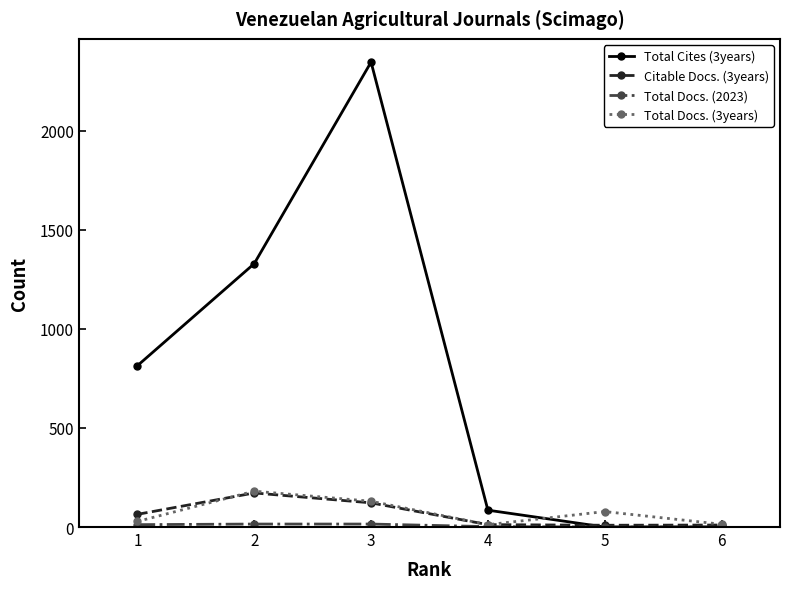

Is the value of Citable Docs. (3years) at 5 greater than the value of Total Cites (3years) at 3?

No